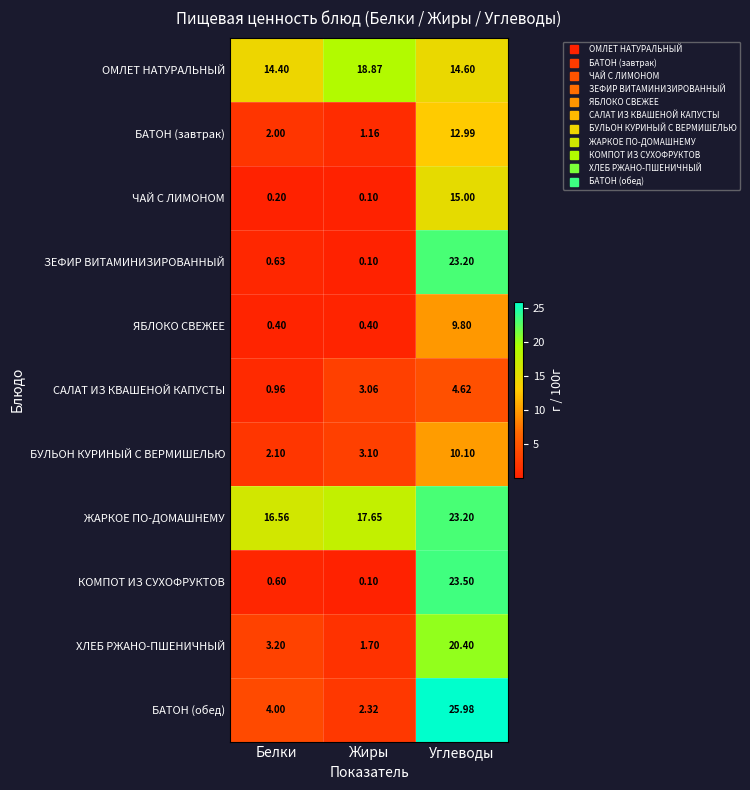

What is the spread (max minus min) of values at Белки?

16.4